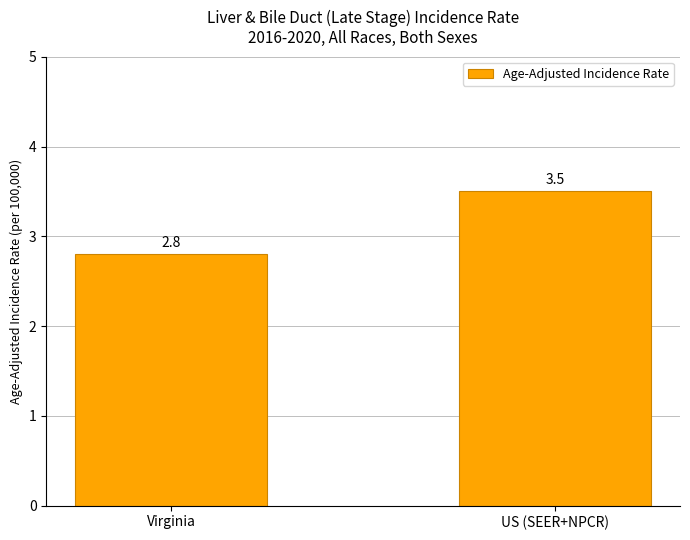

Which category has the lowest value across all series?

Virginia